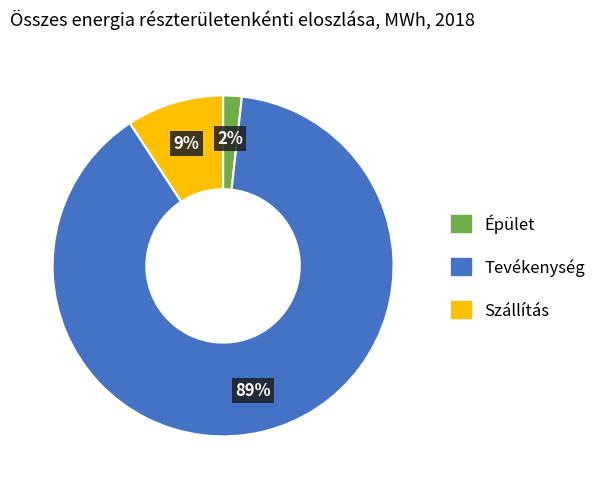

To the nearest percent, what is the average slice percentage?

33%